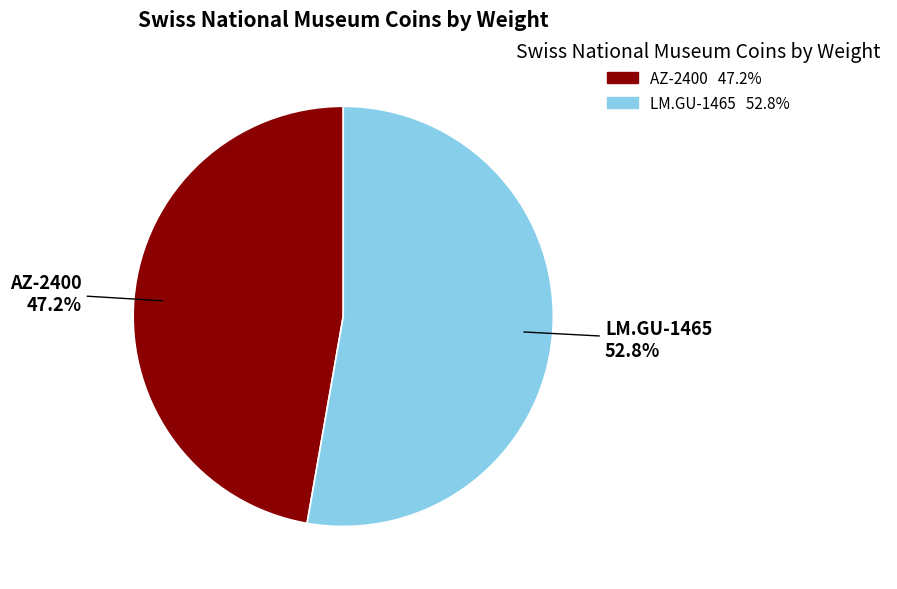

What percentage is the LM.GU-1465 slice, to the nearest percent?

53%